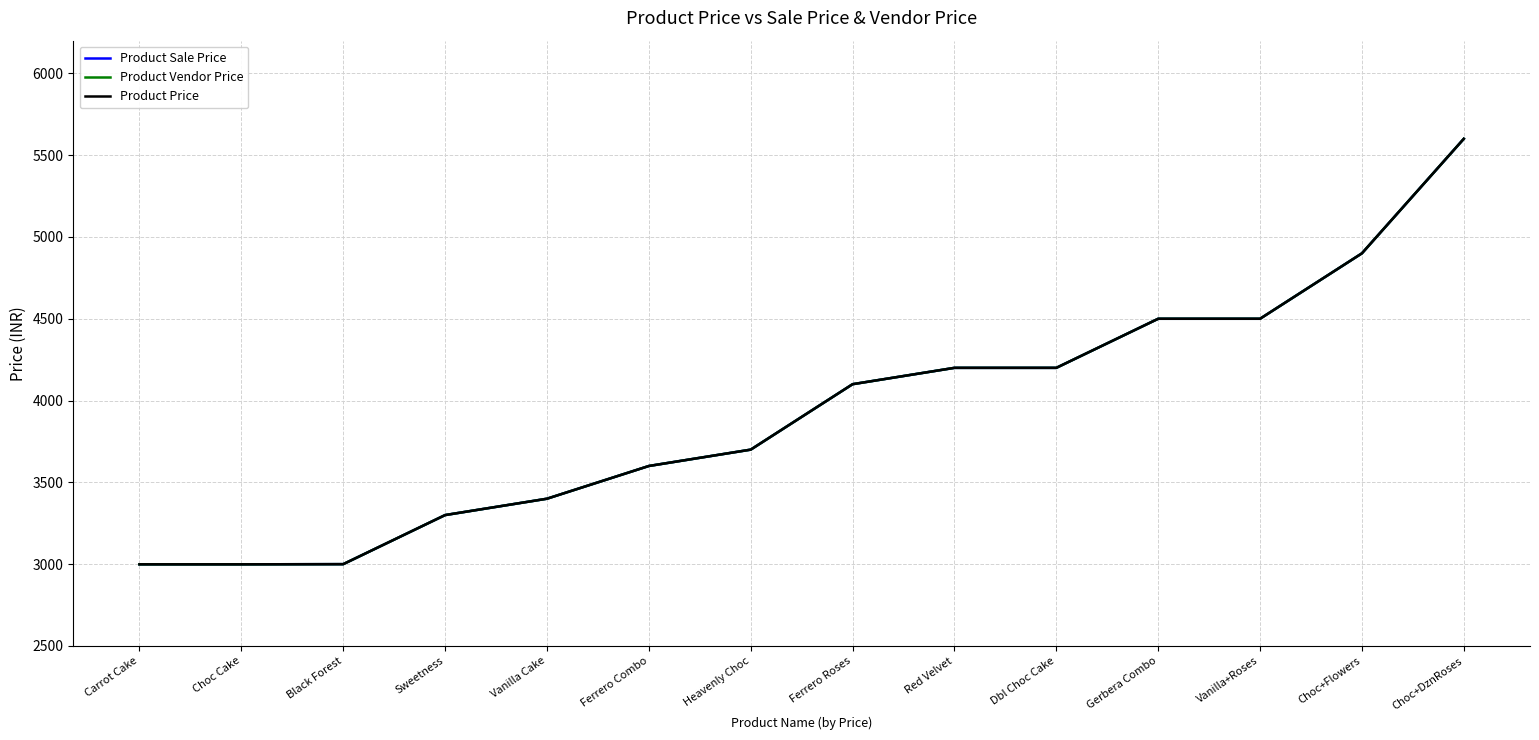

Which category has the highest value in the Product Vendor Price series?

Choc+DznRoses